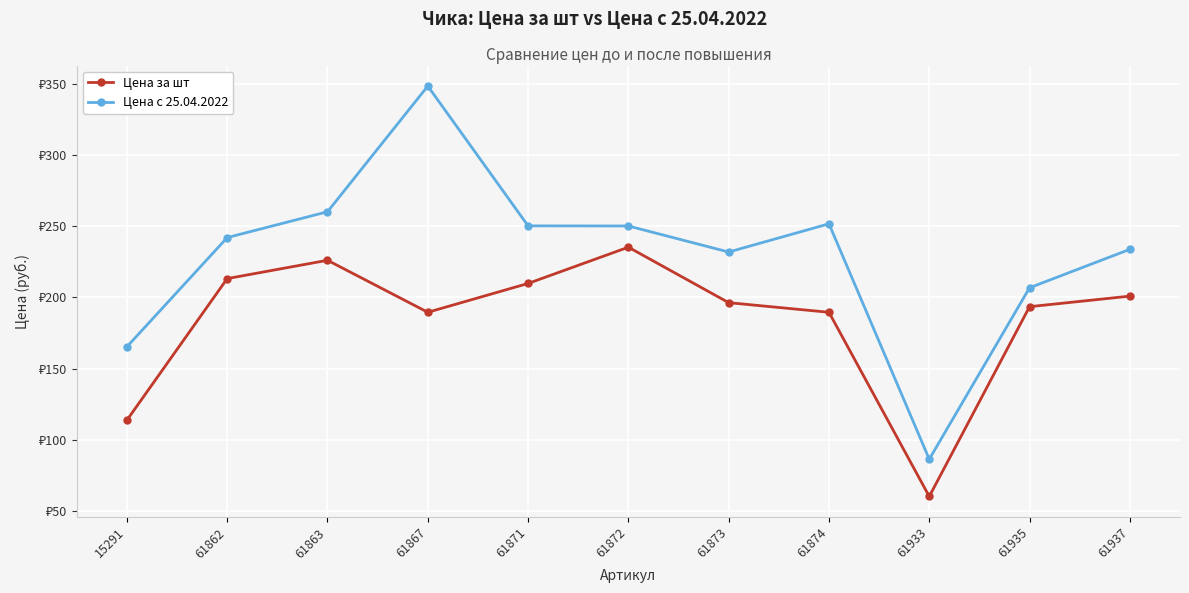

Reading left to right, extract all data points from this chart.

Цена за шт: 15291=113.7	61862=213.2	61863=226.1	61867=189.6	61871=209.8	61872=235.3	61873=196.3	61874=189.6	61933=60.1	61935=193.5	61937=200.9
Цена с 25.04.2022: 15291=165.3	61862=242.1	61863=260.2	61867=348.6	61871=250.3	61872=250.2	61873=231.9	61874=251.8	61933=86.2	61935=206.8	61937=233.8